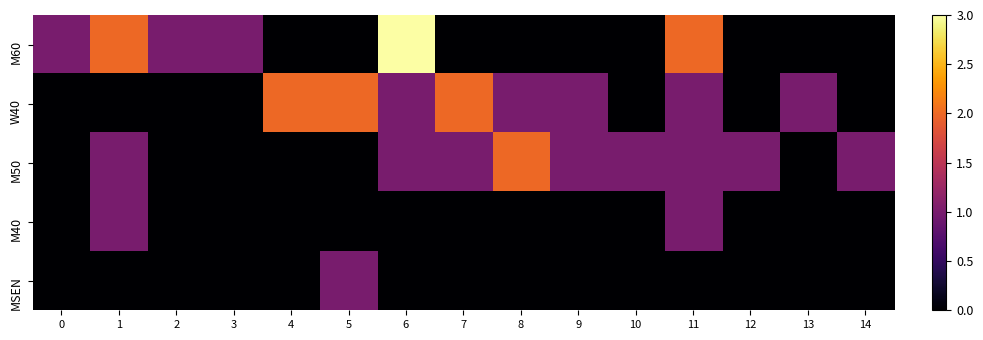

At which category does the chart reach its minimum across all series?

4